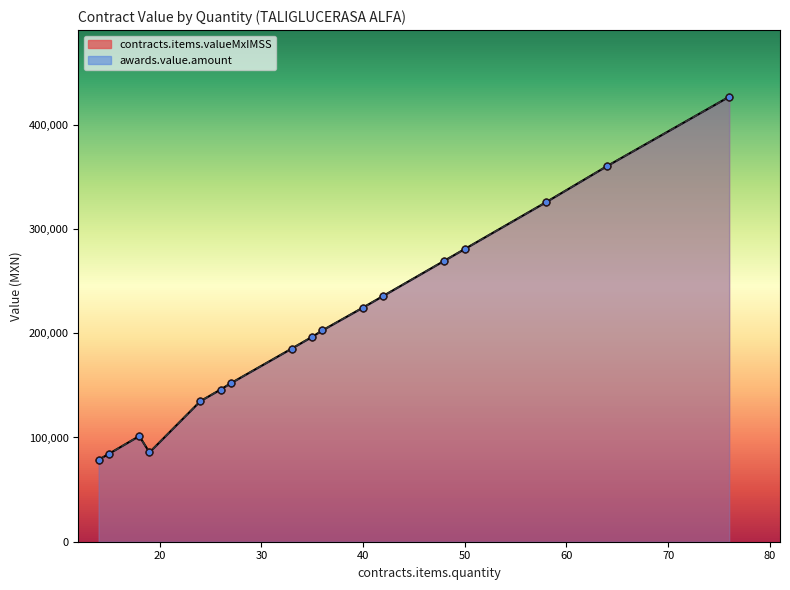

Is the value of awards.value.amount at 19 greater than the value of contracts.items.valueMxIMSS at 1?

No